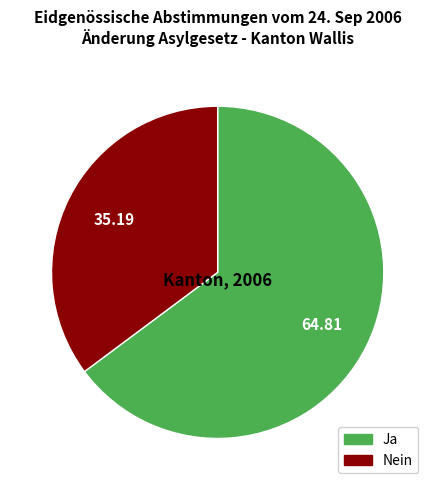

Which category has the biggest portion of the pie?

Ja